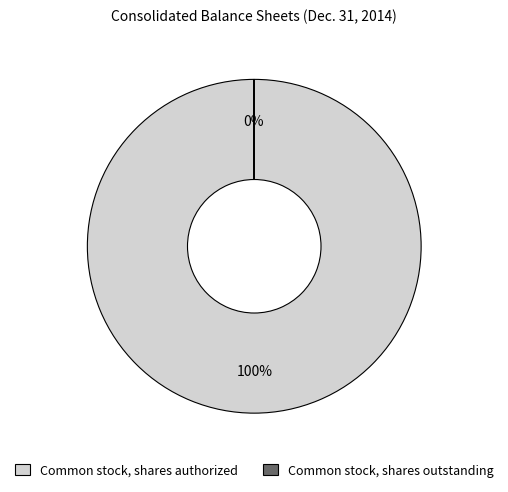

To the nearest percent, what is the difference between the largest and smallest slice percentages?

100%